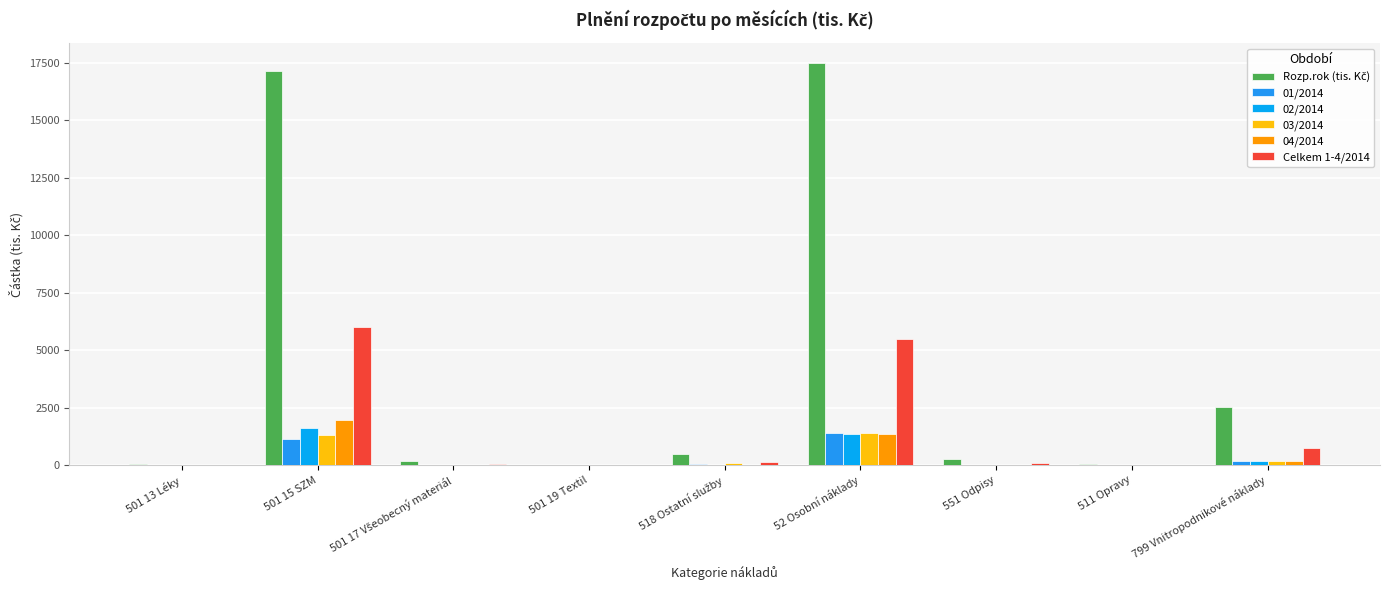

What is the sum of the Rozp.rok (tis. Kč) values at 501 17 Všeobecný materiál and 501 13 Léky?

242.4